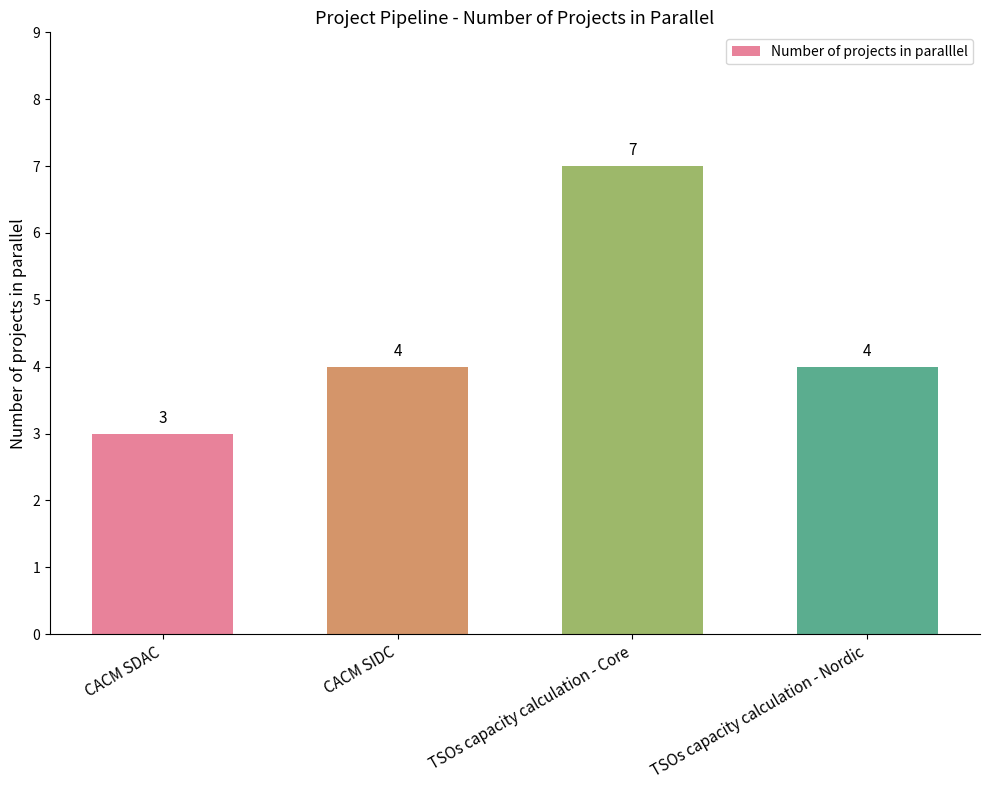

What position from the left is TSOs capacity calculation - Core?

3